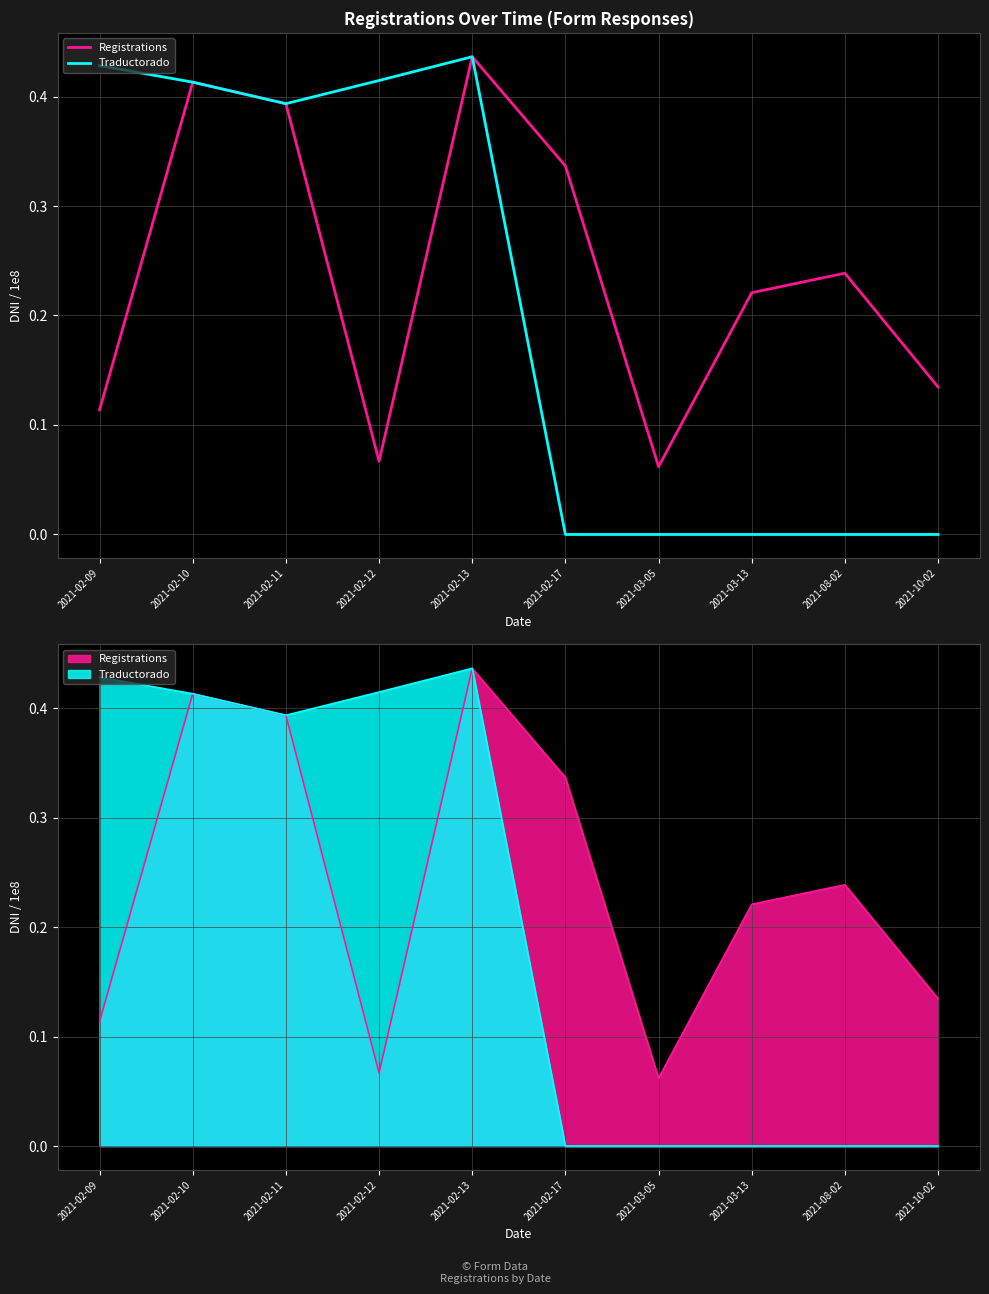

Rank the series by their average value, from lowest to highest.

Traductorado, Registrations